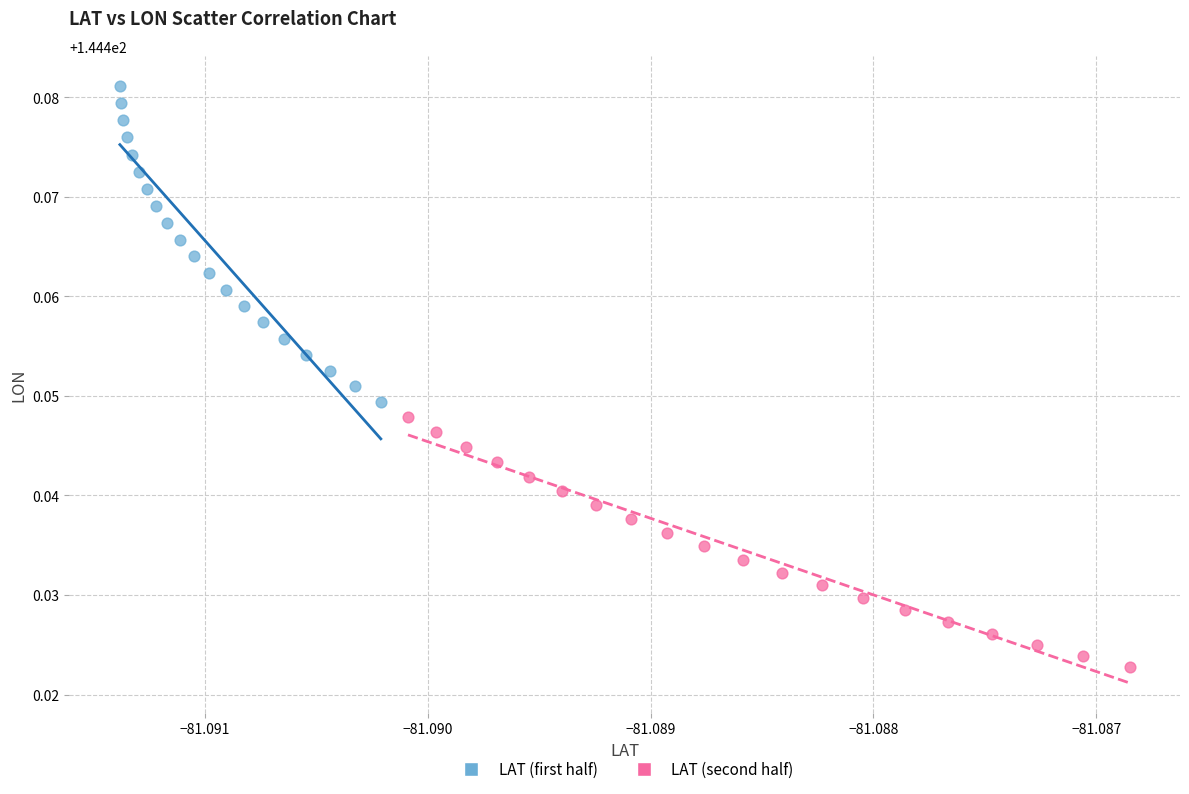

Which series has the largest Y range (max minus min)?

LAT (first half)